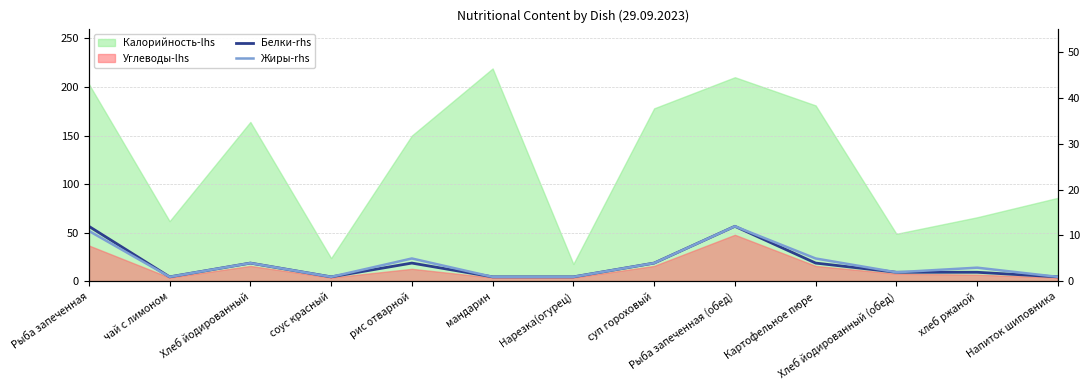

What is the label of the 13th point from the right?

Рыба запеченная